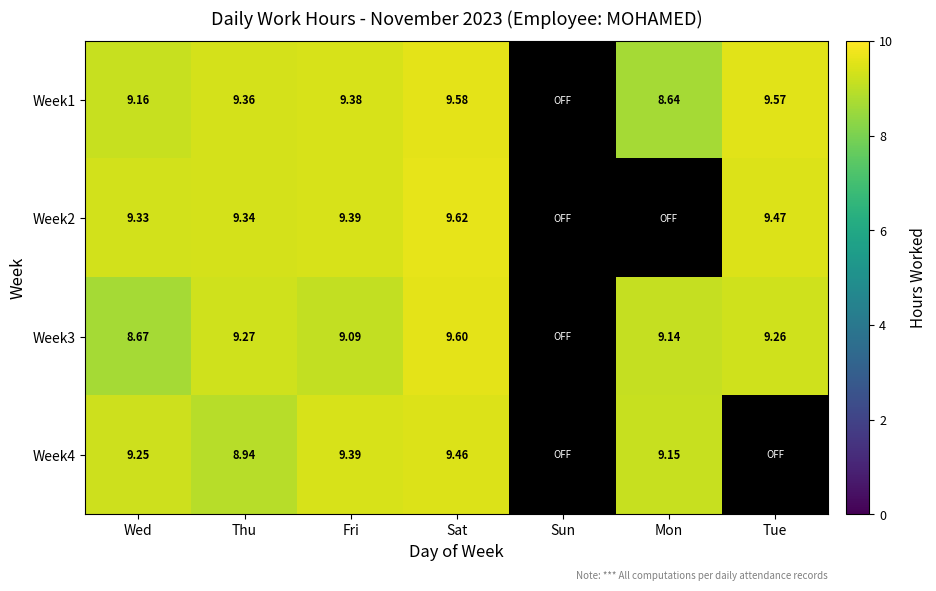

At which label is Week4 closest to 4?

Sun